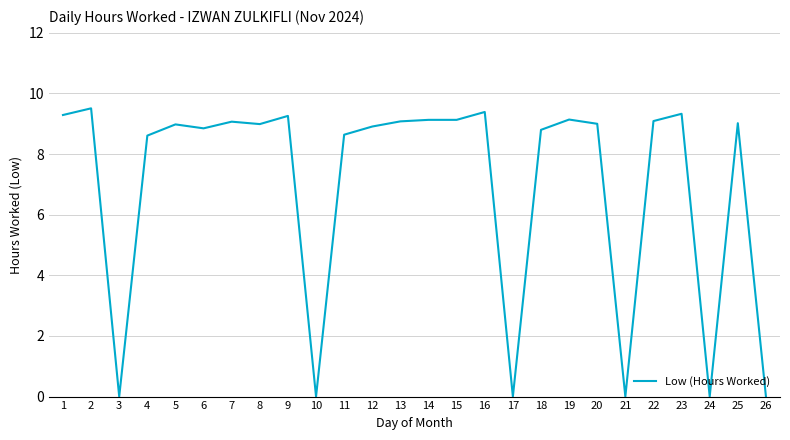

True or false: the data shows 9.1 at 15.

True